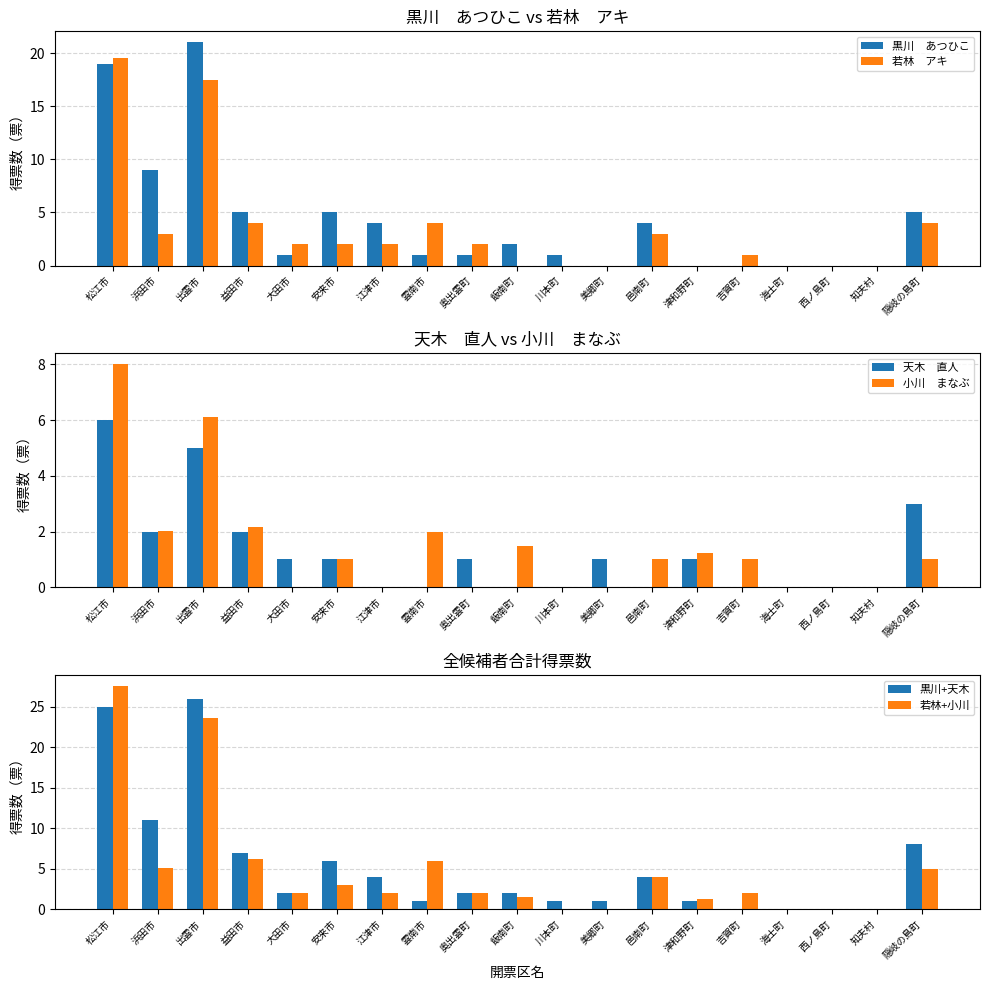

What is the total value across all series at 江津市?

12.0